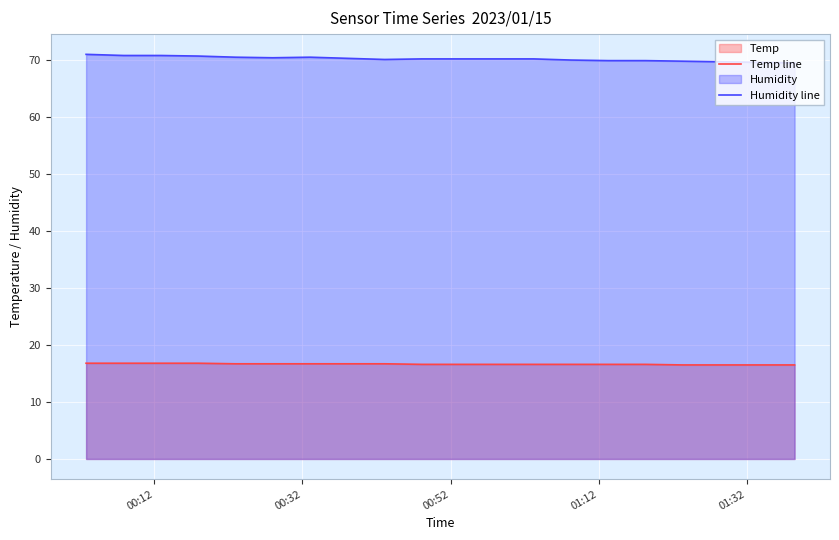

Reading right to left, transcribe all the data shown in this chart.

Temp line: 16.5	16.5	16.5	16.5	16.6	16.6	16.6	16.6	16.6	16.6	16.6	16.7	16.7	16.7	16.7	16.7	16.8	16.8	16.8	16.8
Humidity line: 69.5	69.6	69.7	69.8	69.9	69.9	70.0	70.2	70.2	70.2	70.2	70.1	70.3	70.5	70.4	70.5	70.7	70.8	70.8	71.0